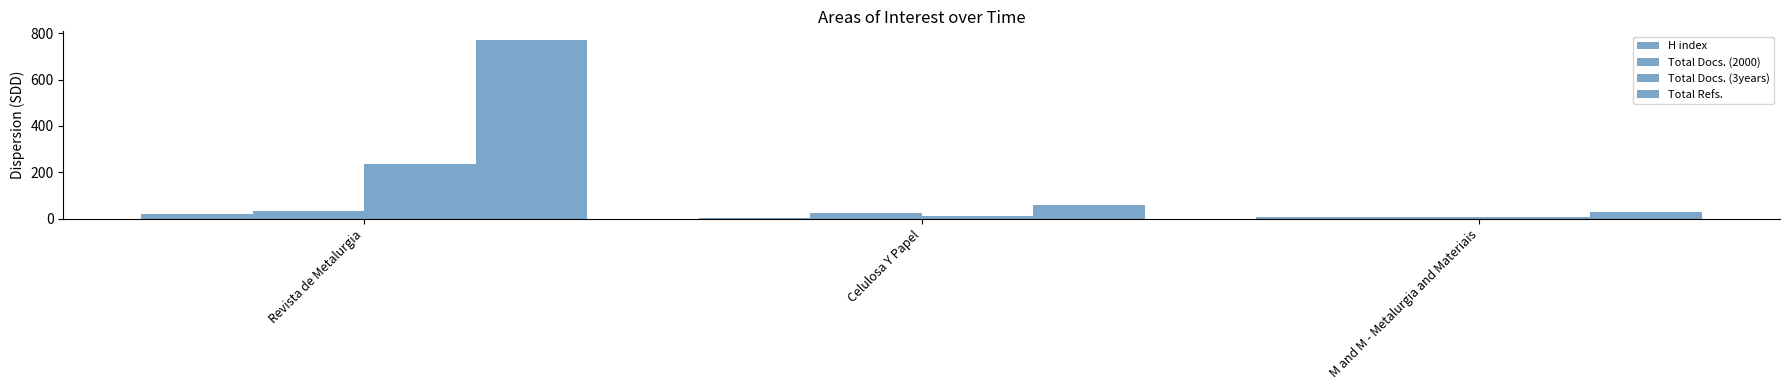

At which label does Total Docs. (3years) first exceed 11?

Revista de Metalurgia